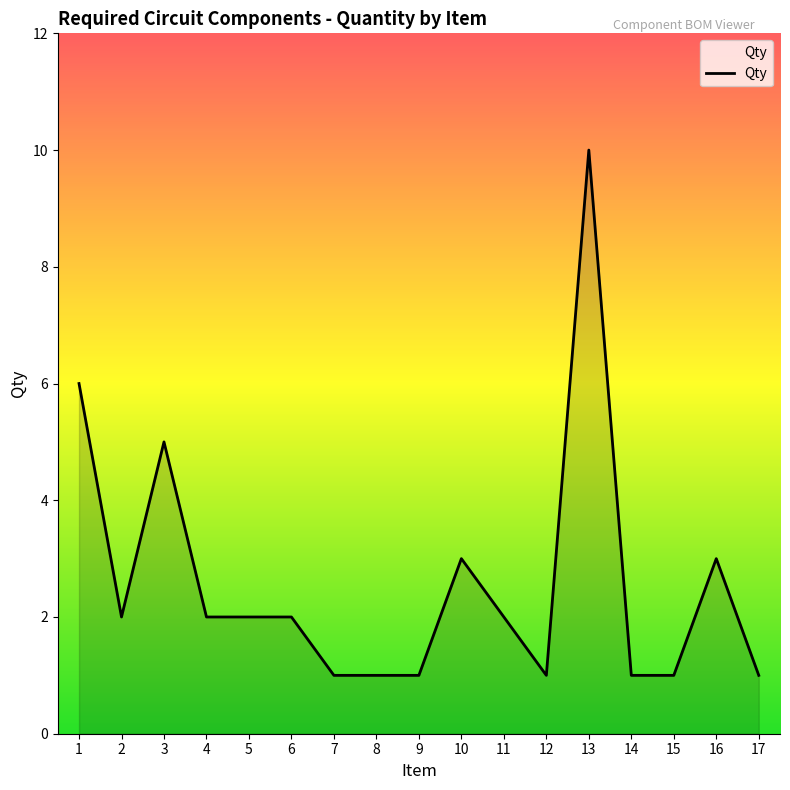

The value at 1 is 6. True or false?

True